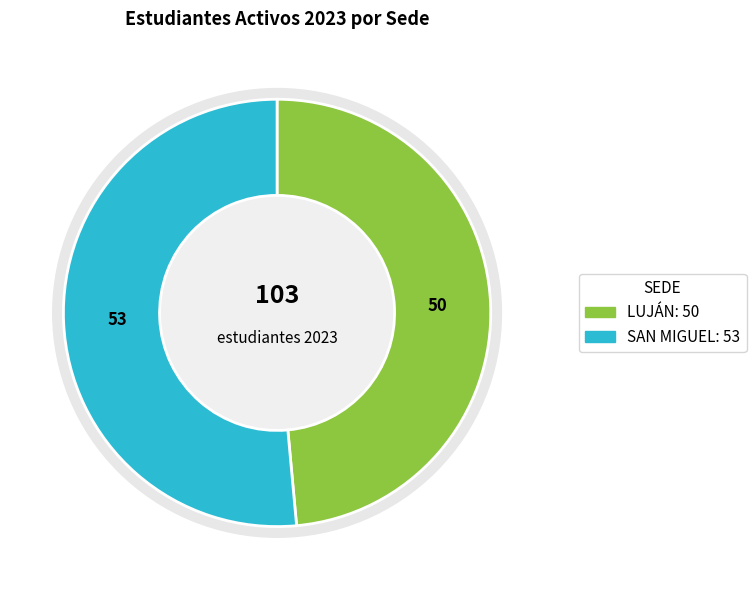

Approximately how many times larger is the value at LUJÁN compared to SAN MIGUEL?

0.9